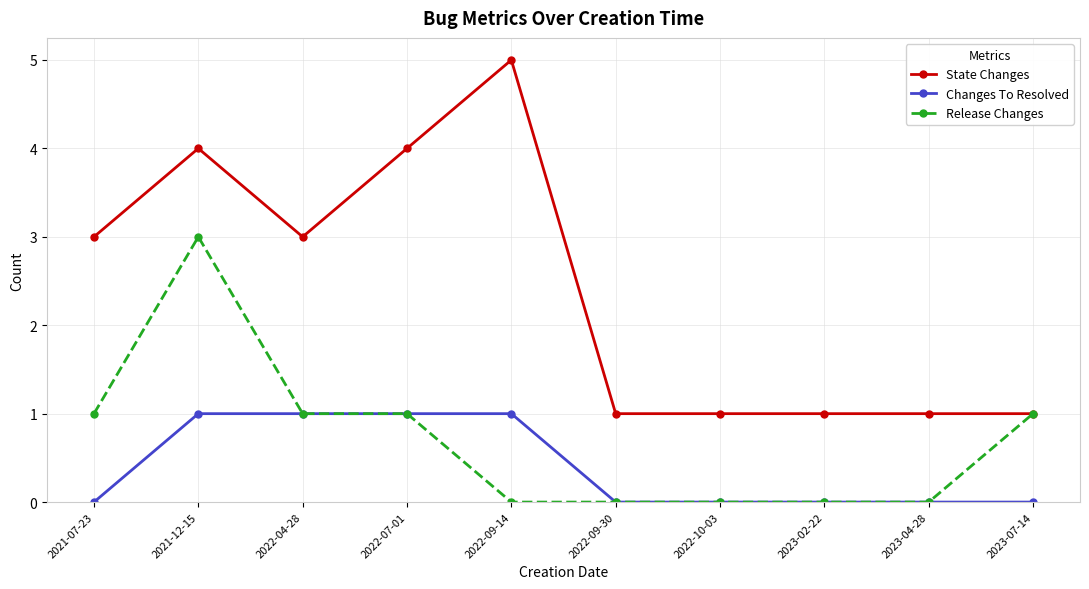

List the series in order of their peak value, lowest first.

Changes To Resolved, Release Changes, State Changes